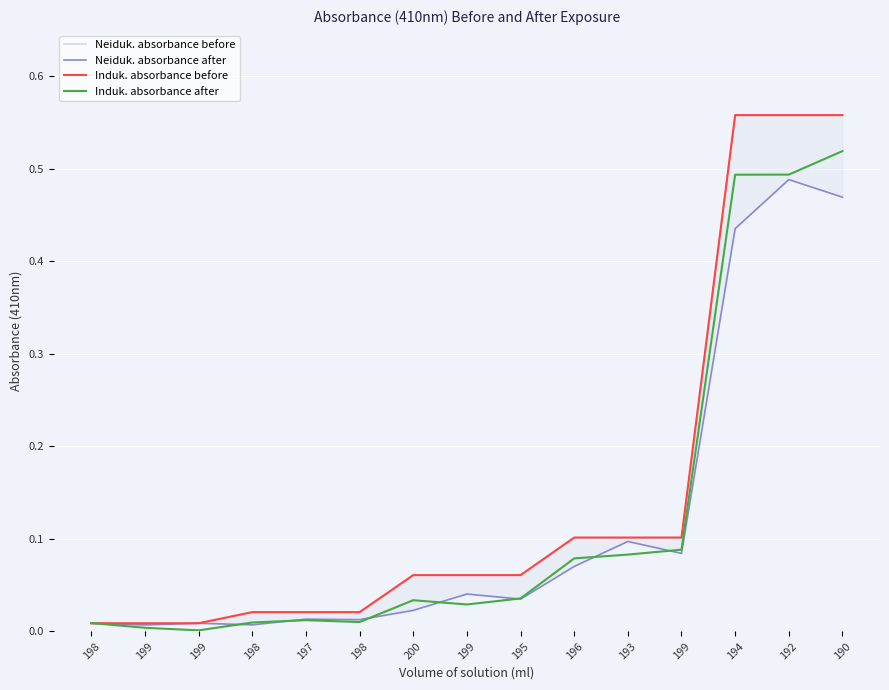

Which has a higher value, 199 or 190?

190